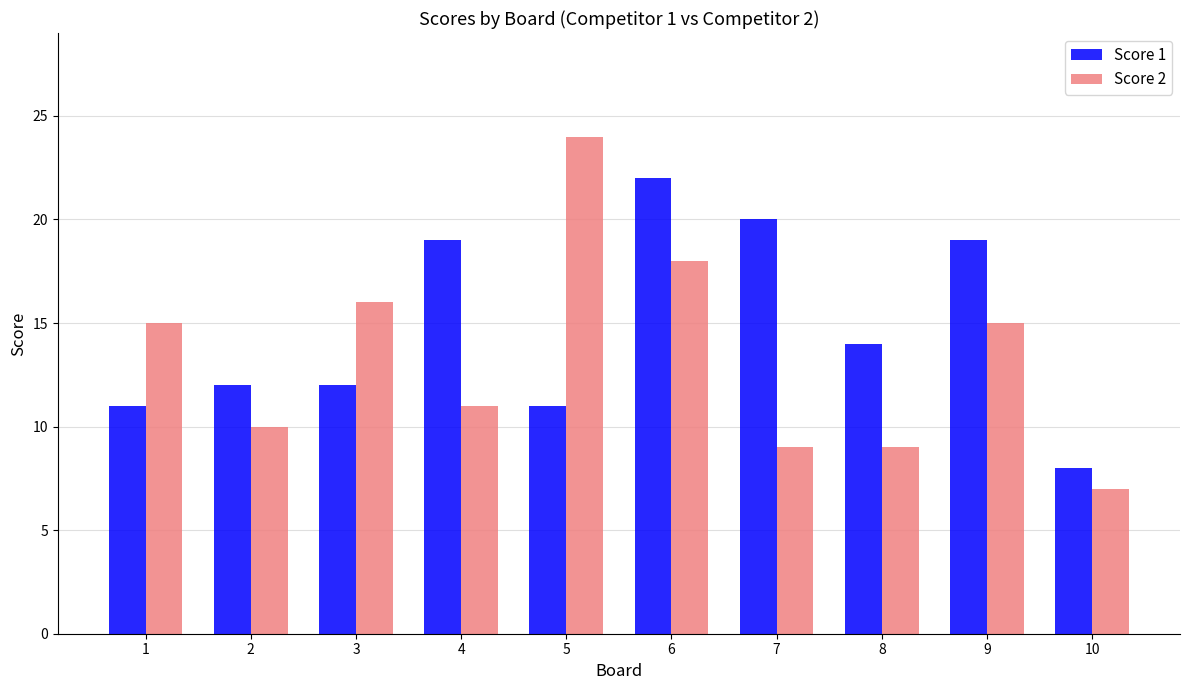

List the series in order of their overall mean, lowest first.

Score 2, Score 1